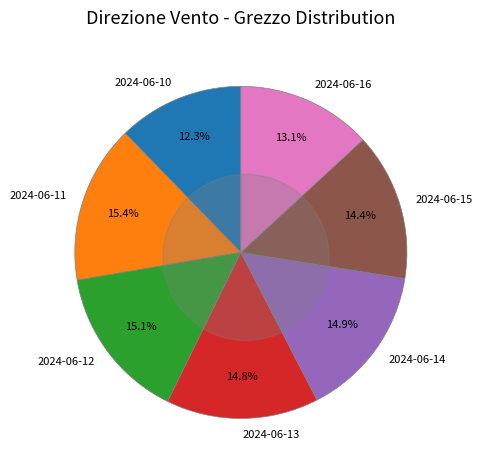

Does any single category account for the majority?

No